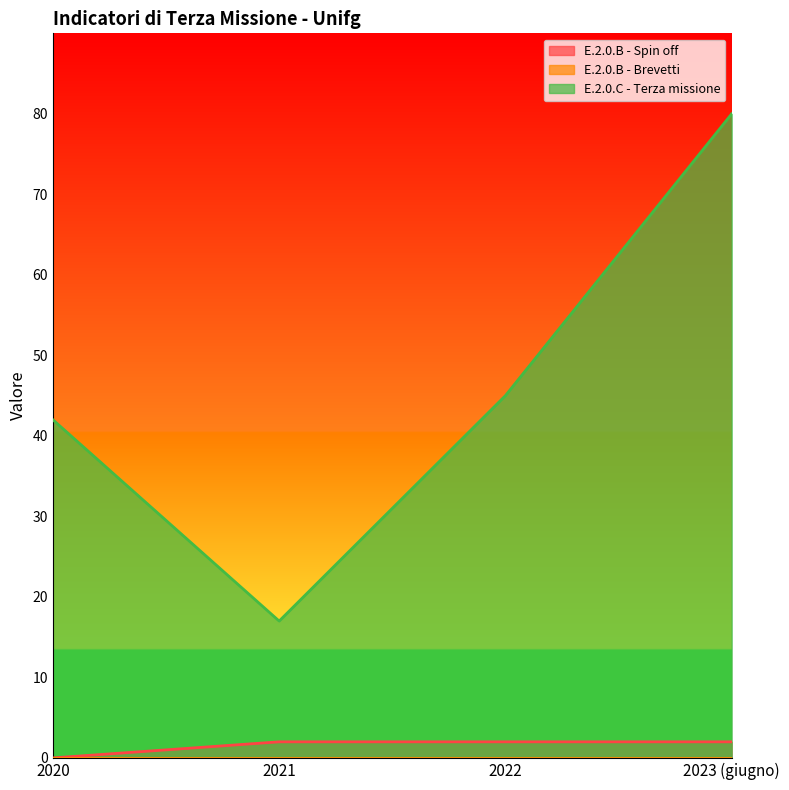

What is the difference between the highest and lowest values at 2023 (giugno)?

80